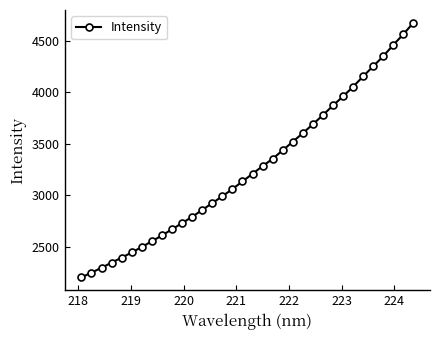

Does the chart display data point markers on the line(s)?

Yes